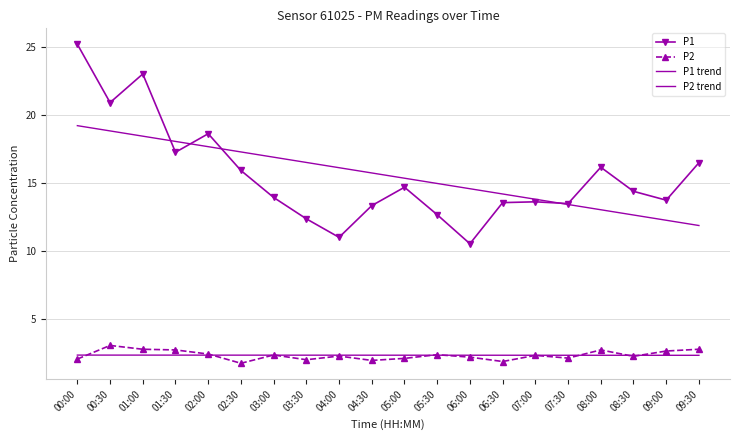

What position from the left is 08:30?

18